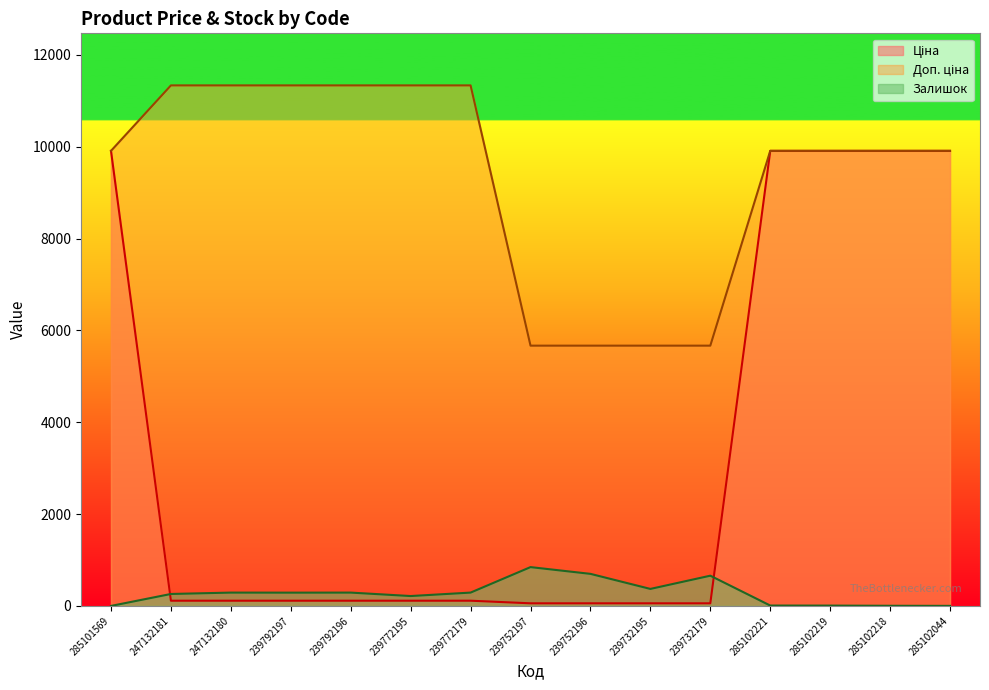

What is the value of the Залишок point at the 2nd from the left?

260.0